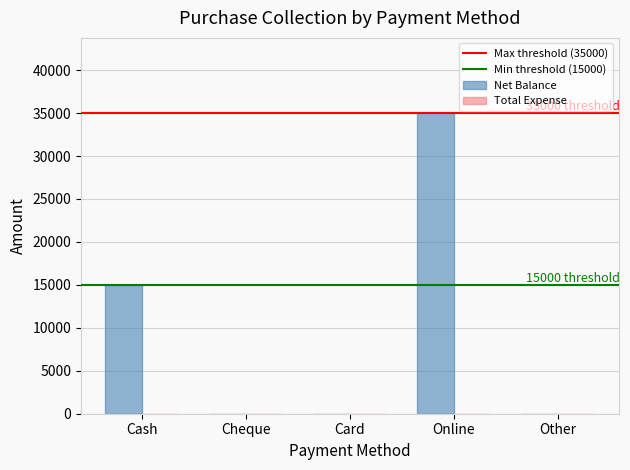

What is the ratio of the value at Online to the value at Cash?

2.3